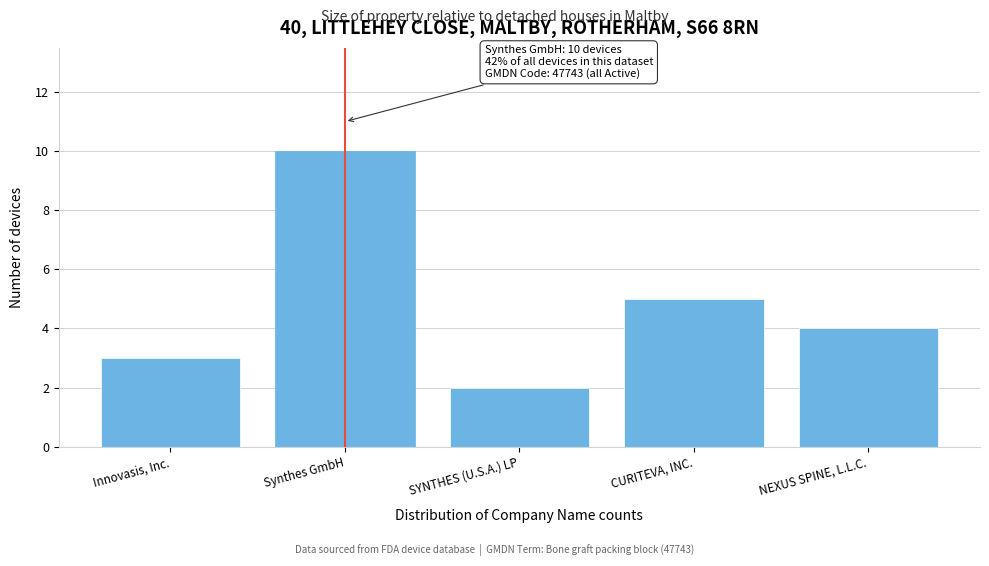

Reading left to right, list all the values displayed in this chart.

Innovasis, Inc.=3	Synthes GmbH=10	SYNTHES (U.S.A.) LP=2	CURITEVA, INC.=5	NEXUS SPINE, L.L.C.=4